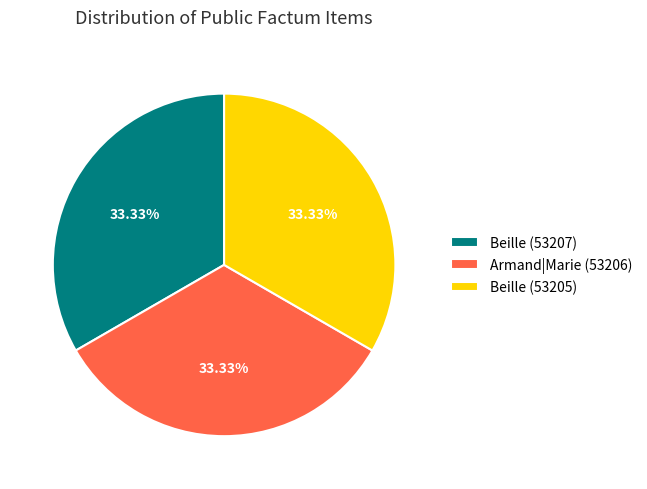

Is the sum of Beille (53207) and Armand|Marie (53206) greater than half?

Yes